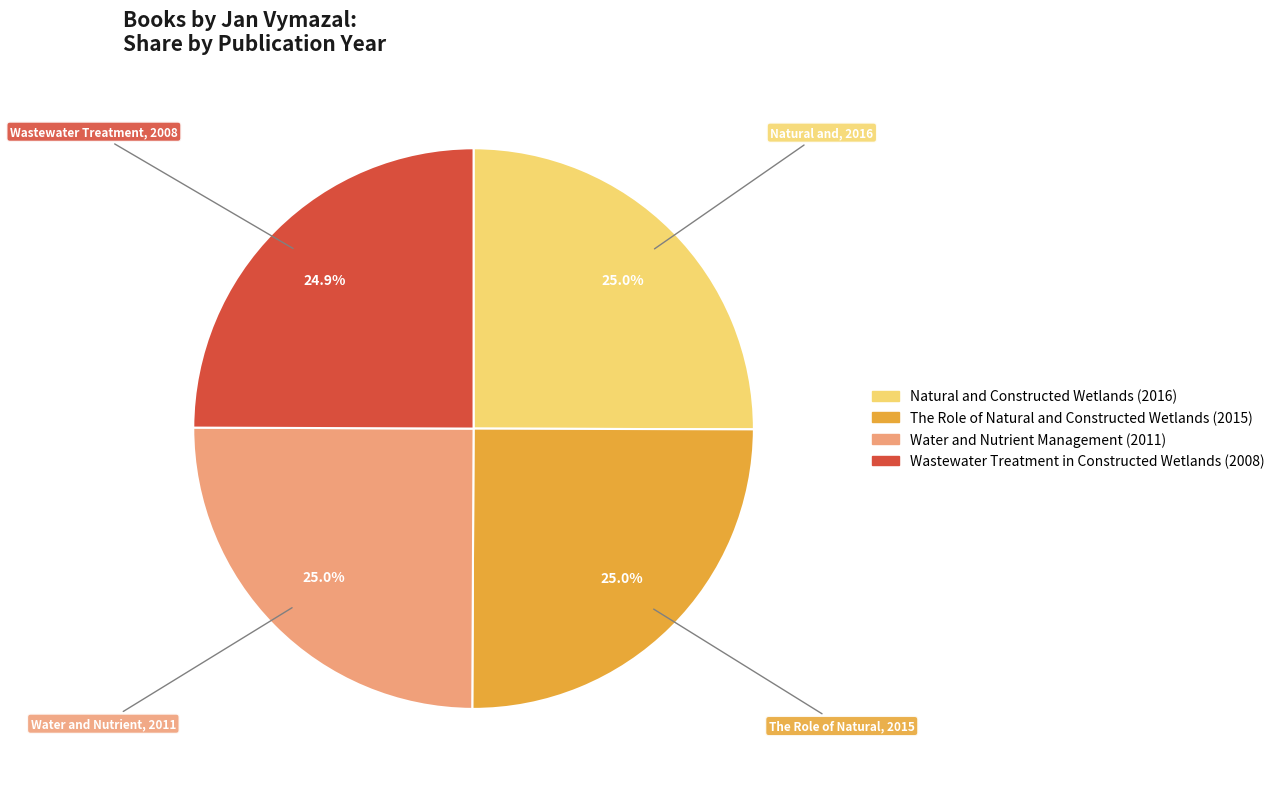

Is there any slice that represents more than half of the pie?

No